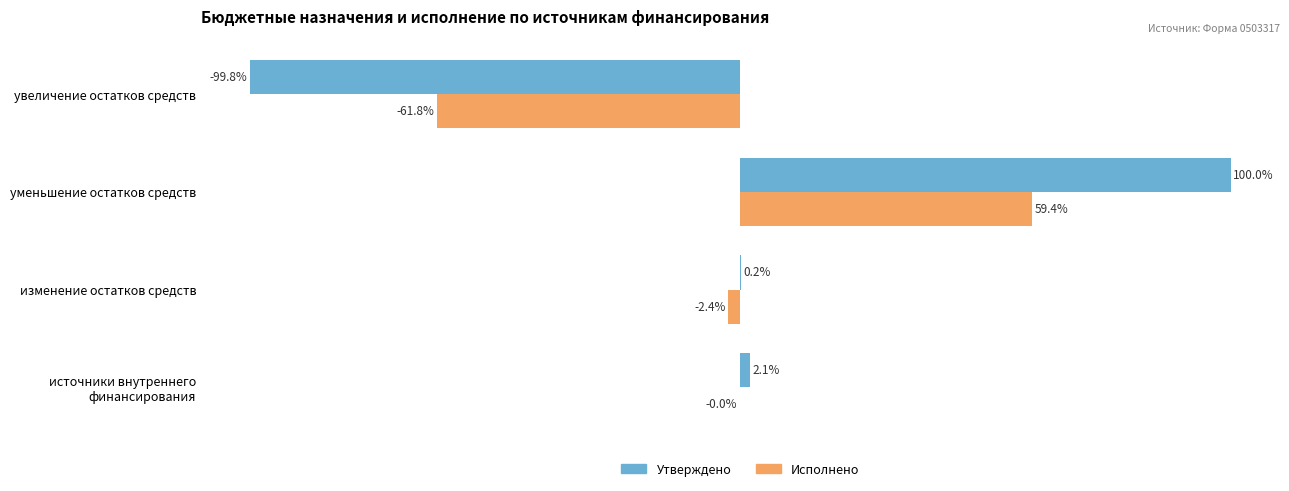

At which category is the sum across all series the highest?

уменьшение остатков средств